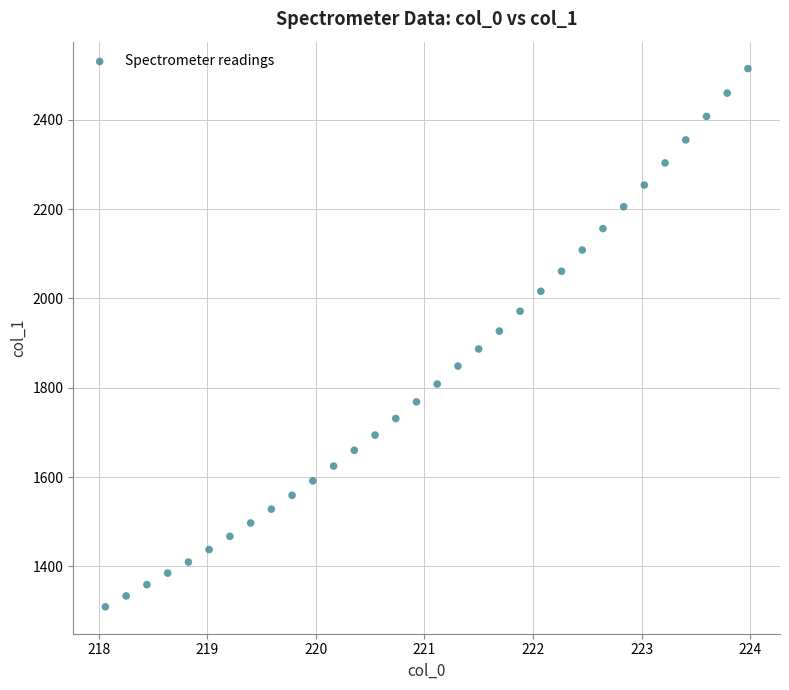

What is the range of X values (max minus min)?

5.9